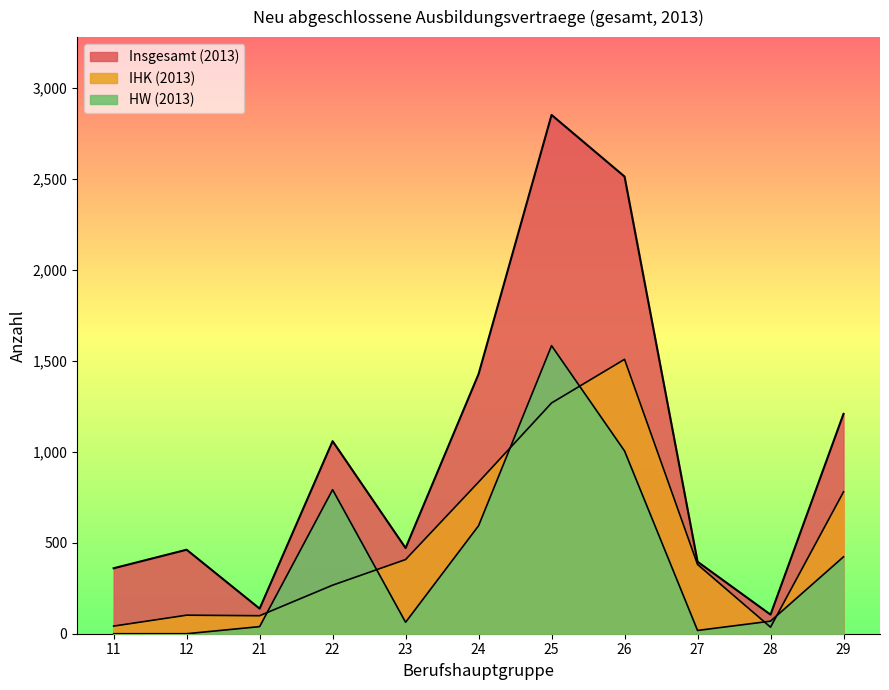

List the series in order of their overall mean, lowest first.

HW (2013), IHK (2013), Insgesamt (2013)